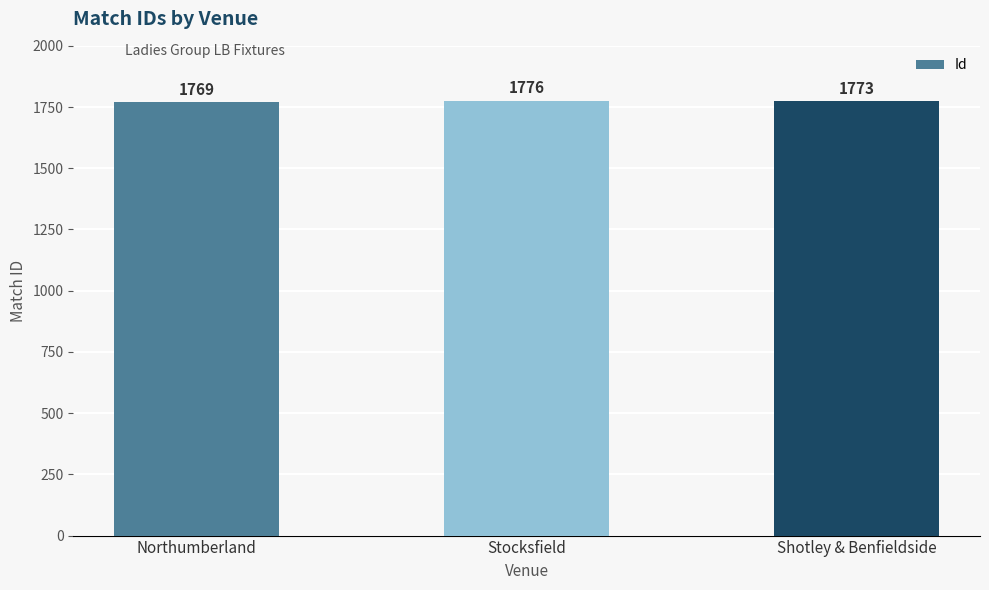

Reading left to right, list all the values displayed in this chart.

1769	1776	1773